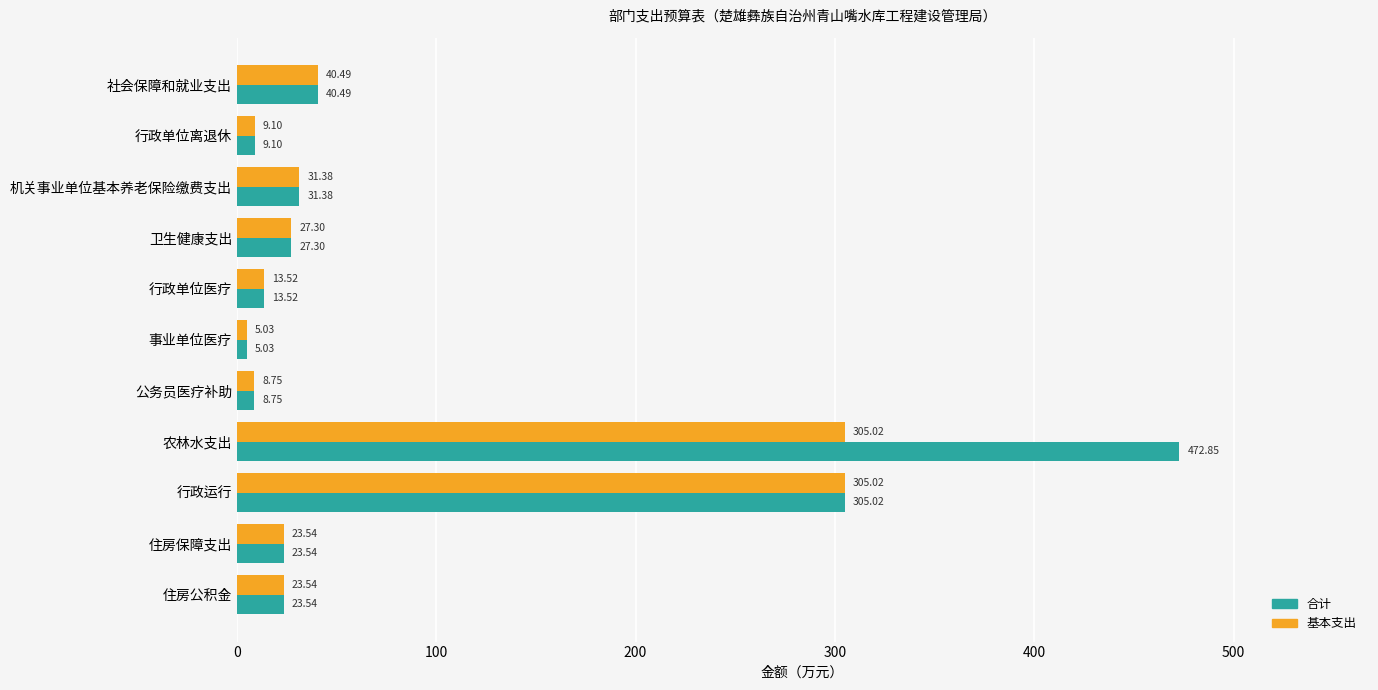

What is the maximum value for 基本支出?

305.0